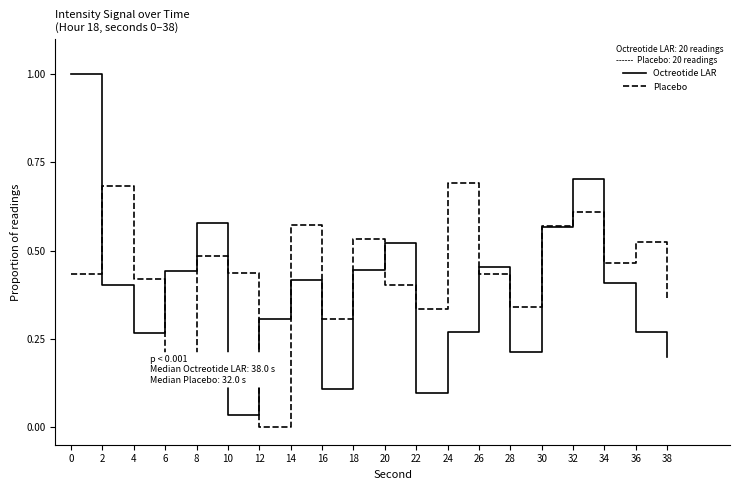

Which category has the lowest value across all series?

12